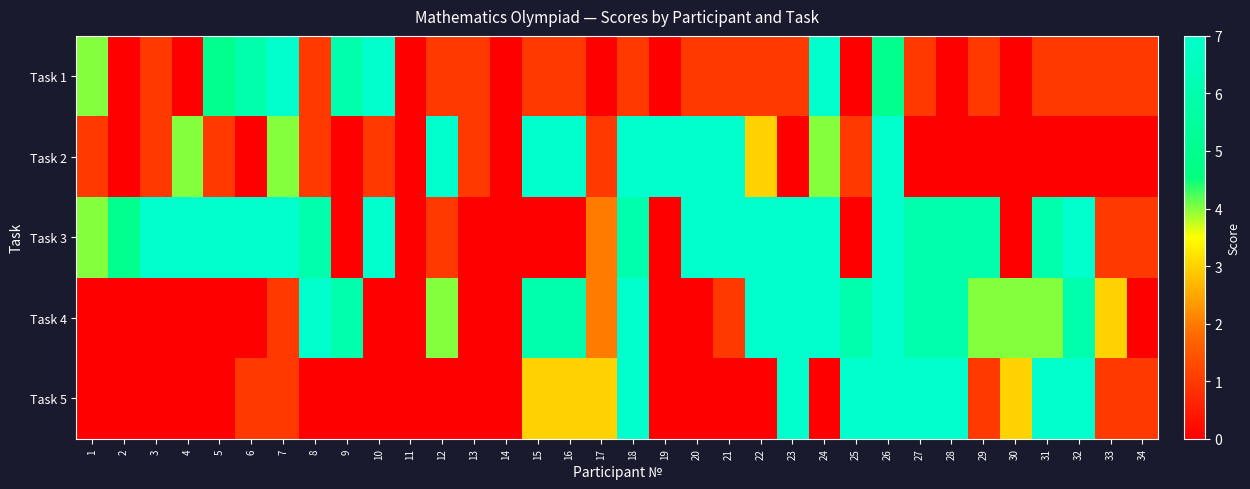

Which series has the largest total across all categories?

Task 3